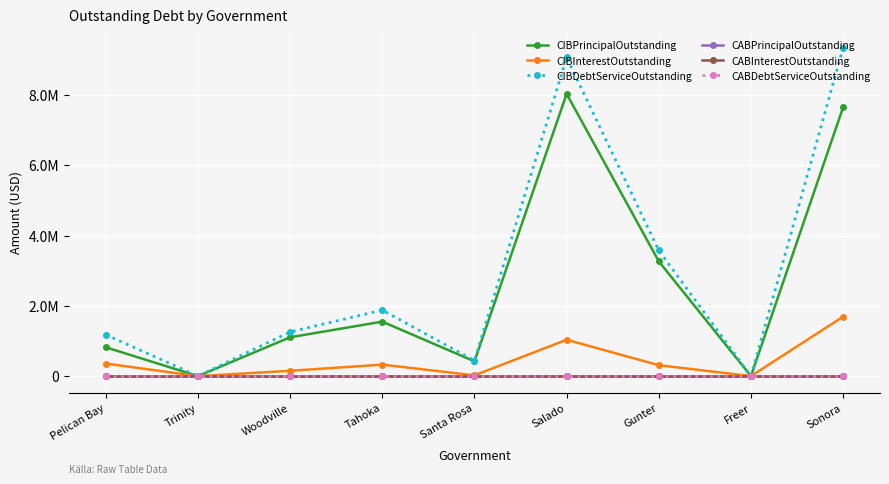

True or false: CABDebtServiceOutstanding has more than 0 points higher than both neighbors.

False